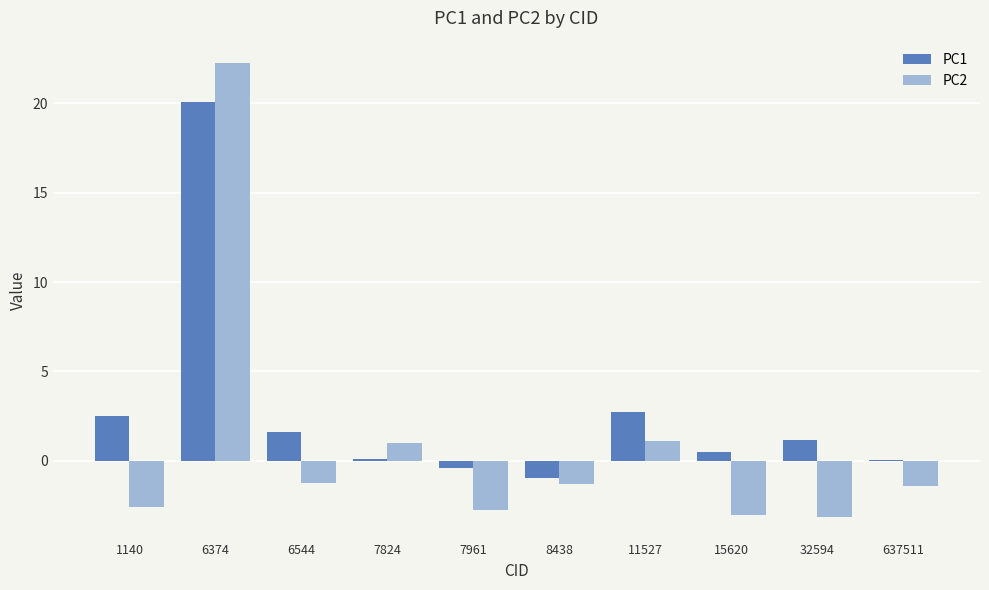

How many positive values does the PC2 series have?

3